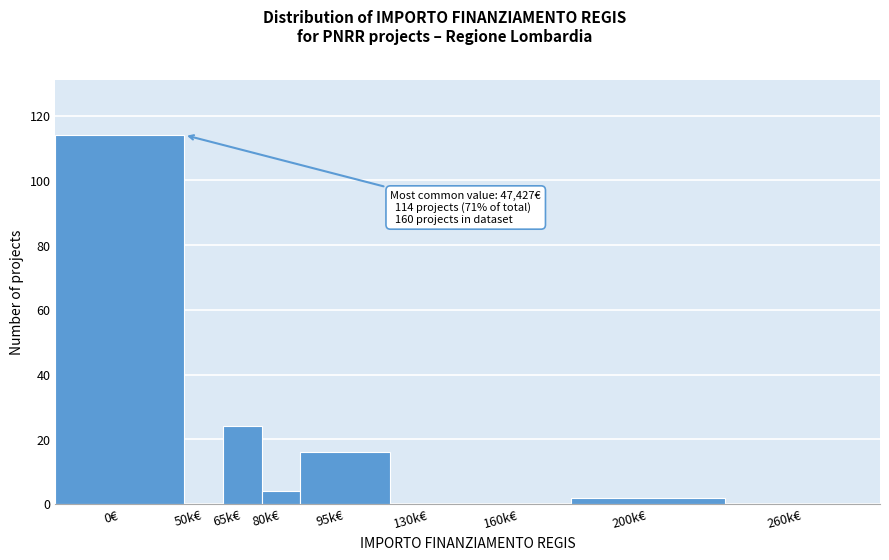

Reading left to right, extract all data points from this chart.

0€=114	50k€=0	65k€=24	80k€=4	95k€=16	130k€=0	160k€=0	200k€=2	260k€=0